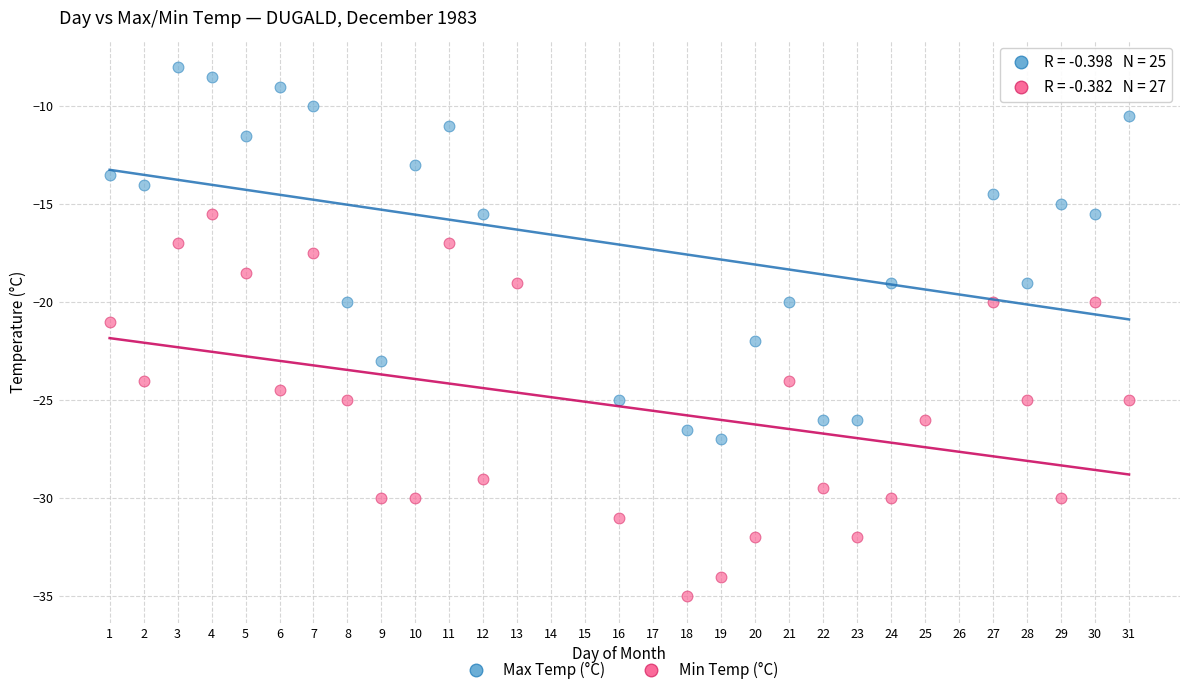

Which series reaches the maximum Y coordinate?

Max Temp (°C)